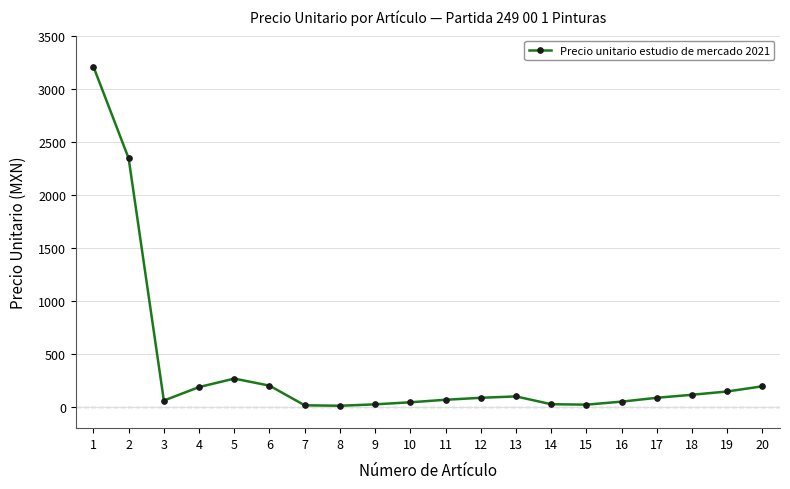

Does the chart have visible grid lines?

Yes